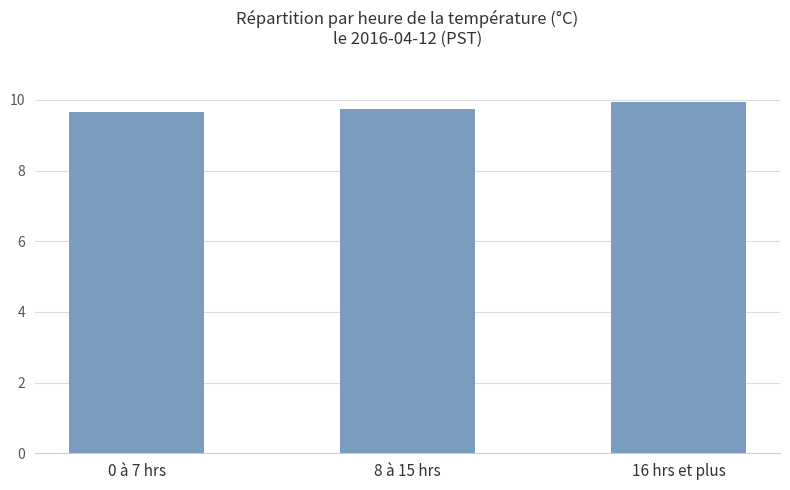

How many series are shown in this chart?

1